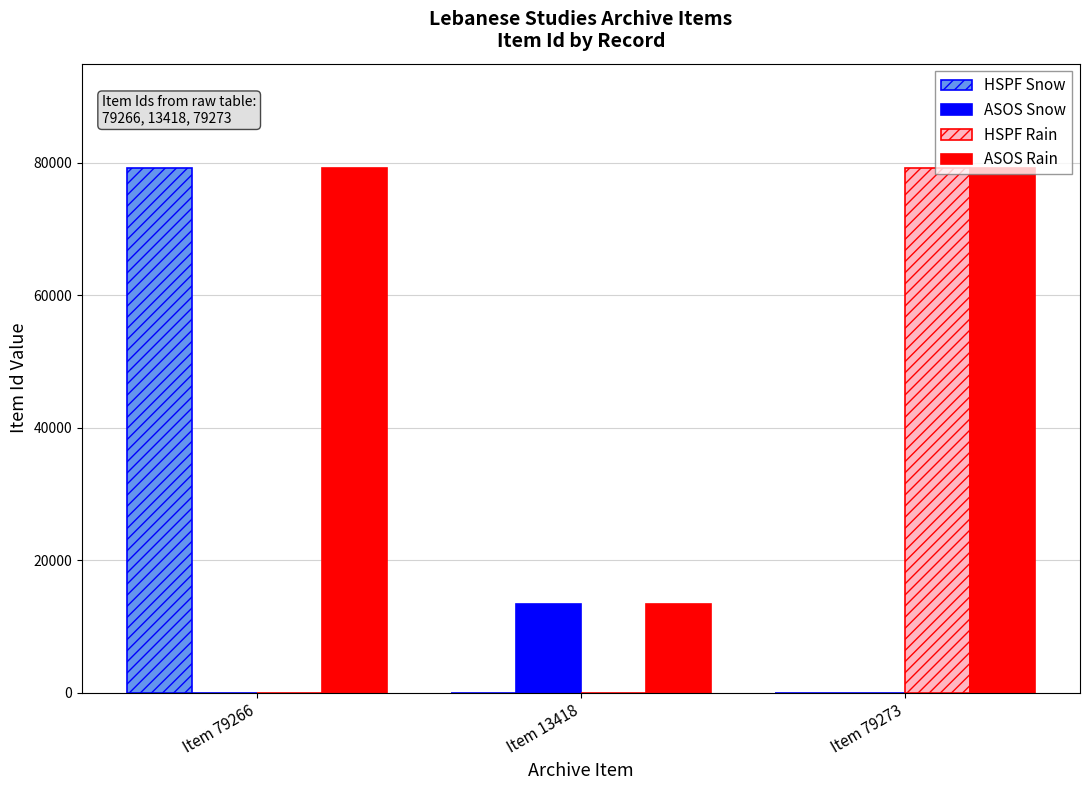

What is the sum of all ASOS Snow values?

13418